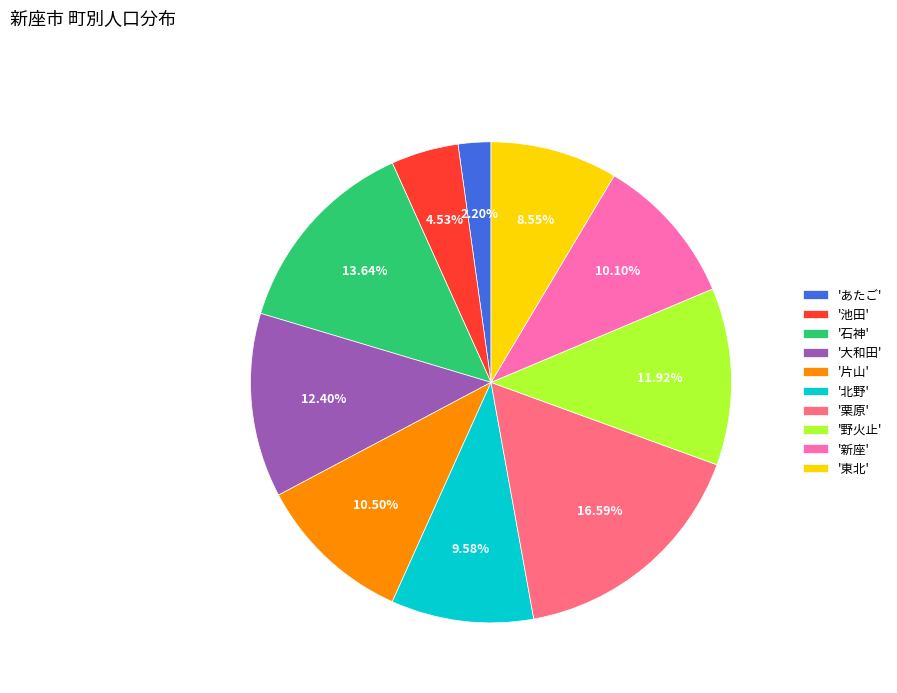

Which slice is the smallest?

'あたご'